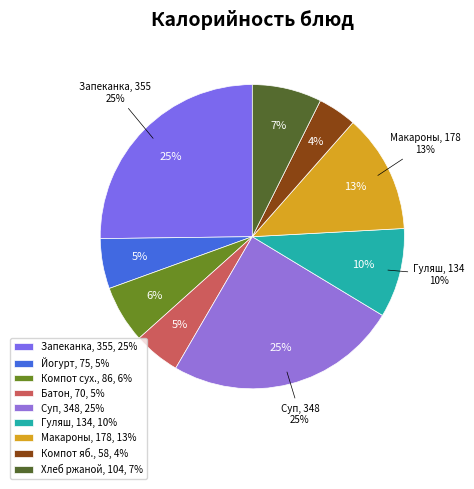

To the nearest percent, what is the difference between the largest and smallest slice percentages?

21%